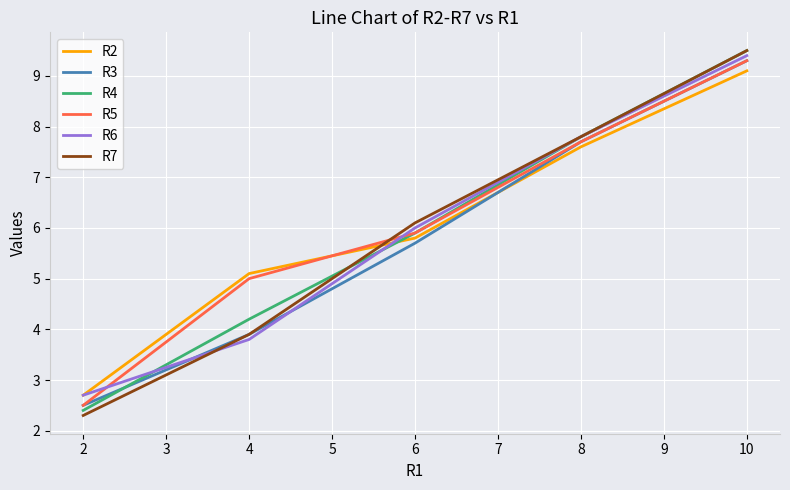

Rank the categories by R3 value from highest to lowest.

10, 8, 6, 4, 2